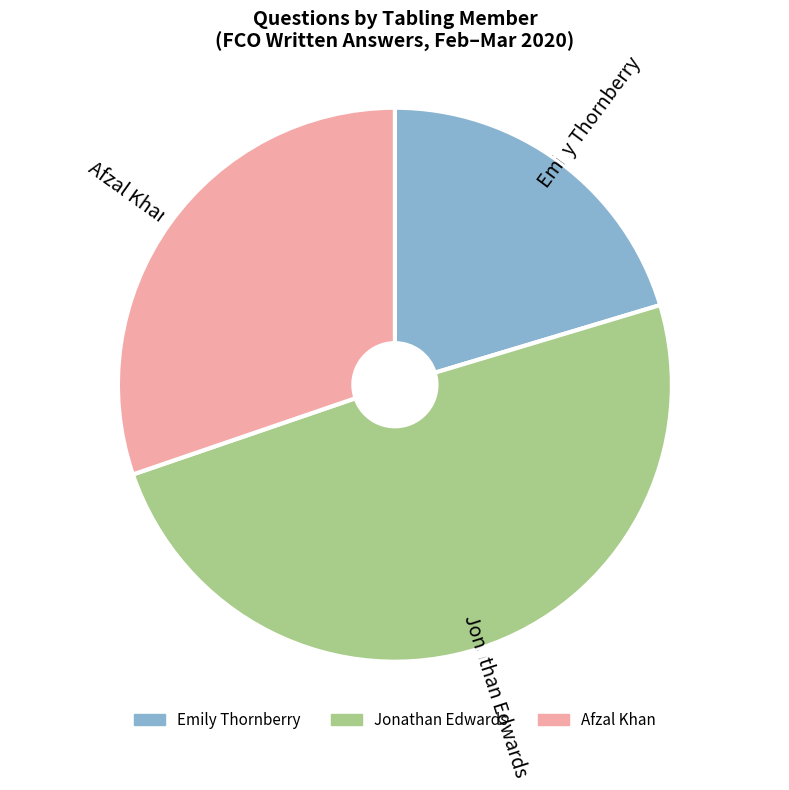

Does any single category account for the majority?

No